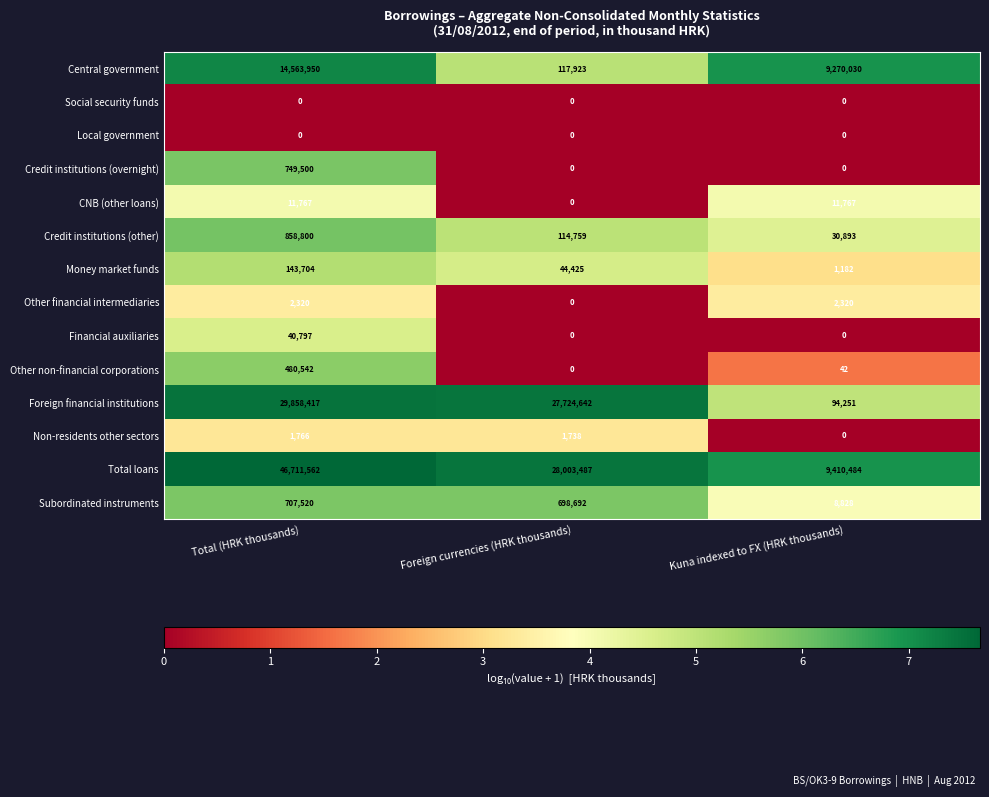

Rank the categories by Central government value from lowest to highest.

Foreign currencies (HRK thousands), Kuna indexed to FX (HRK thousands), Total (HRK thousands)